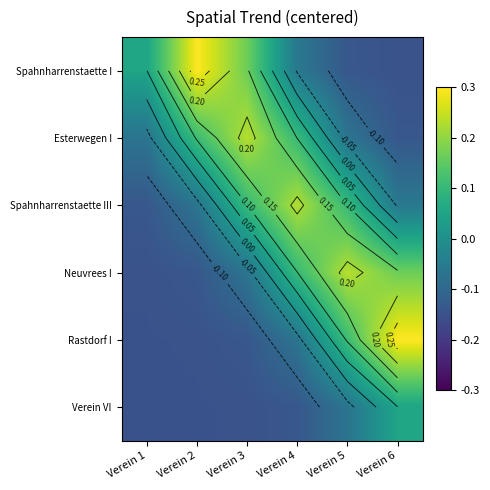

Count the number of data series in this chart.

6